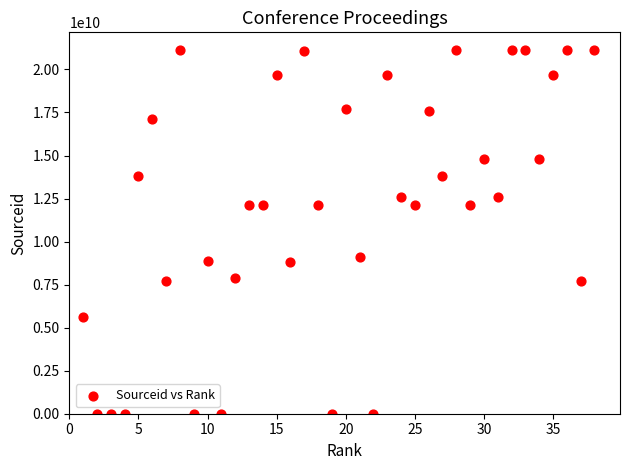

What is the range of Y values (max minus min)?

21100536766